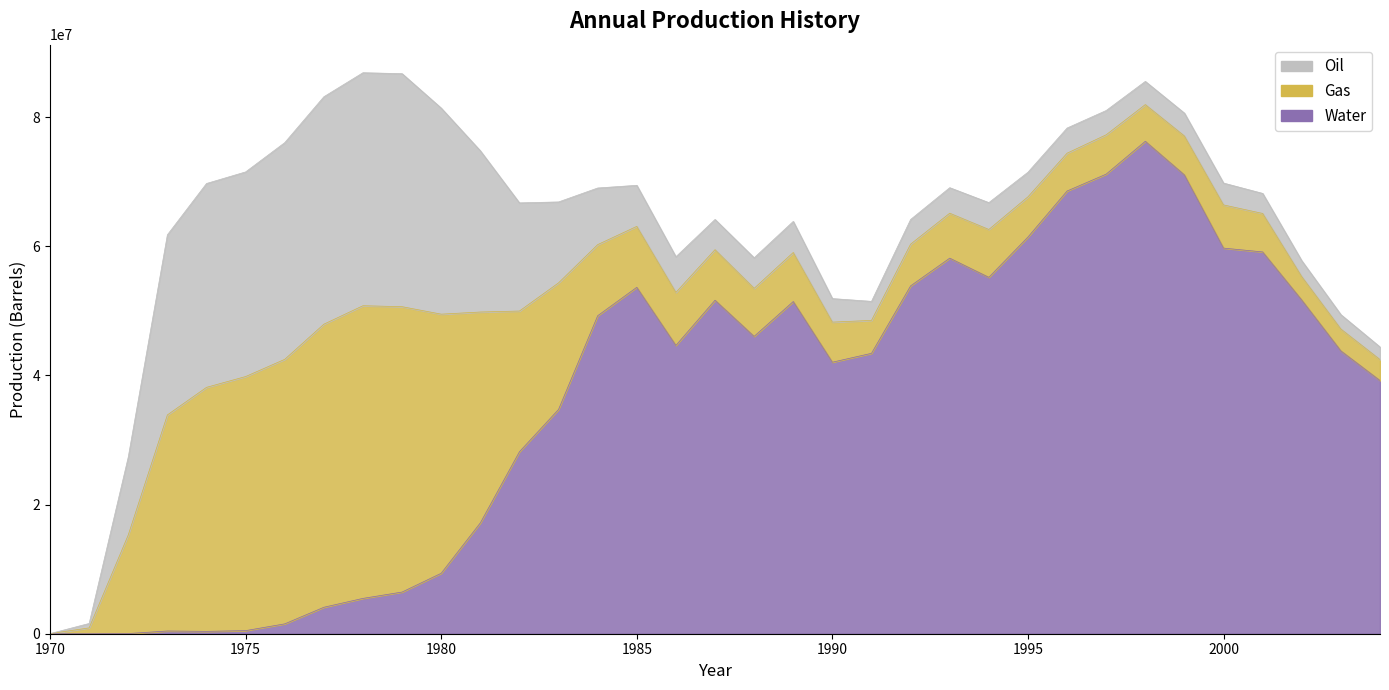

What are all the series names shown in the legend?

Oil, Gas, Water